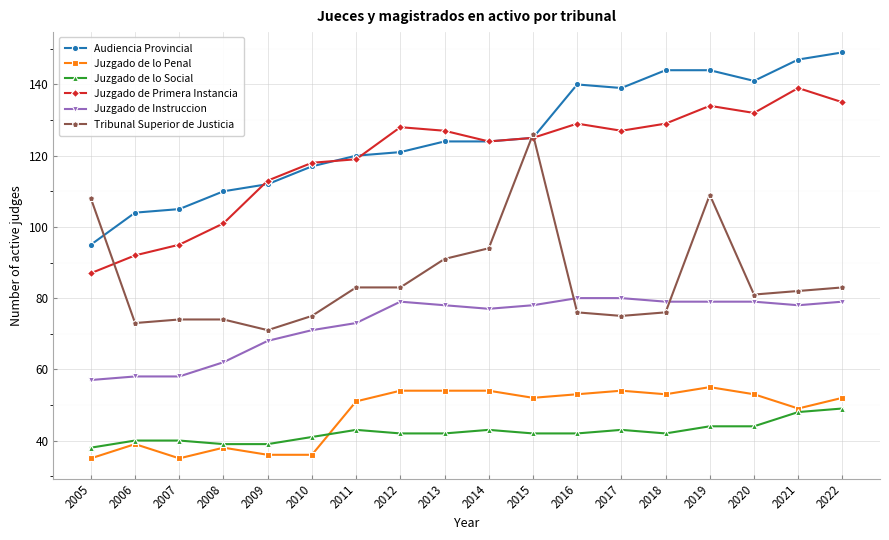

Which series changed the most between 2008 and 2019?

Tribunal Superior de Justicia